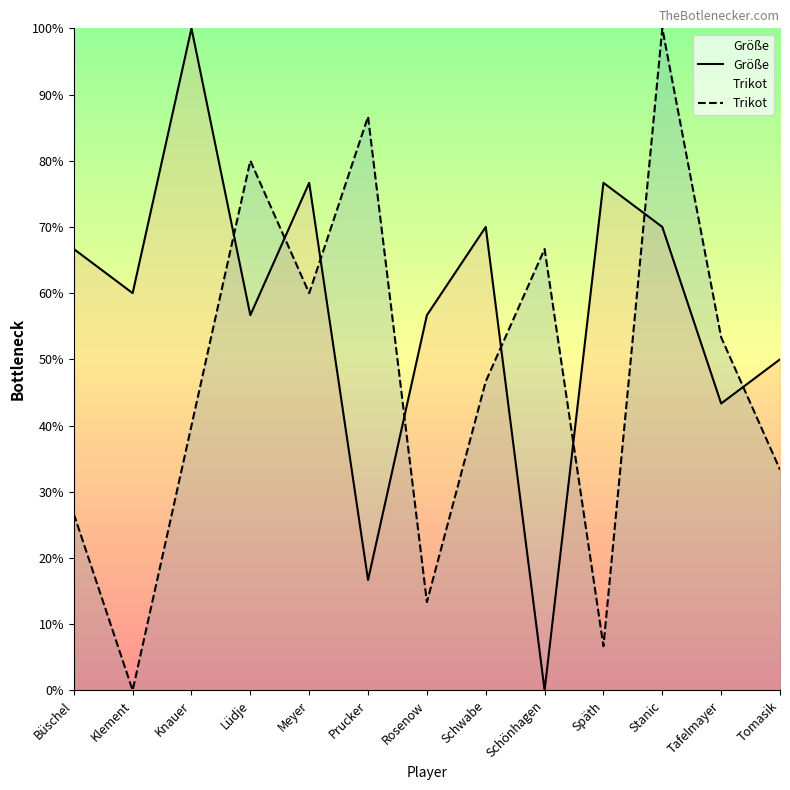

What is the difference between the highest and lowest values at Späth?

70.0